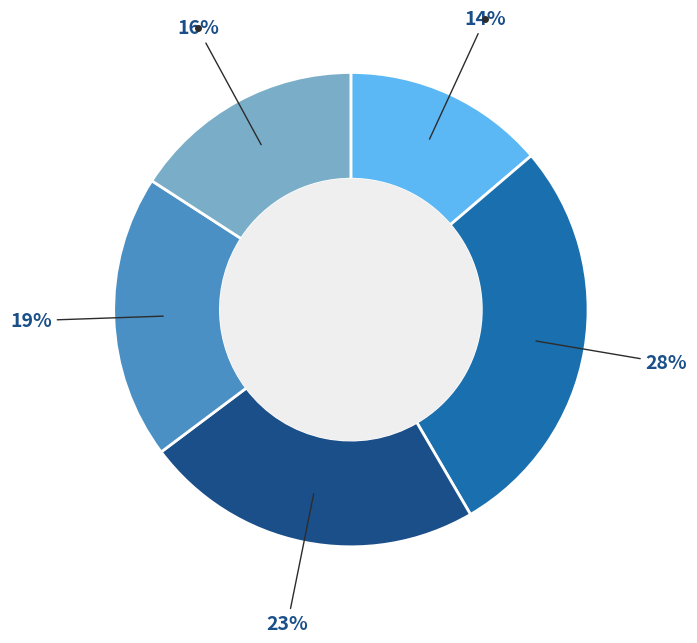

Is there a majority slice in this chart?

No